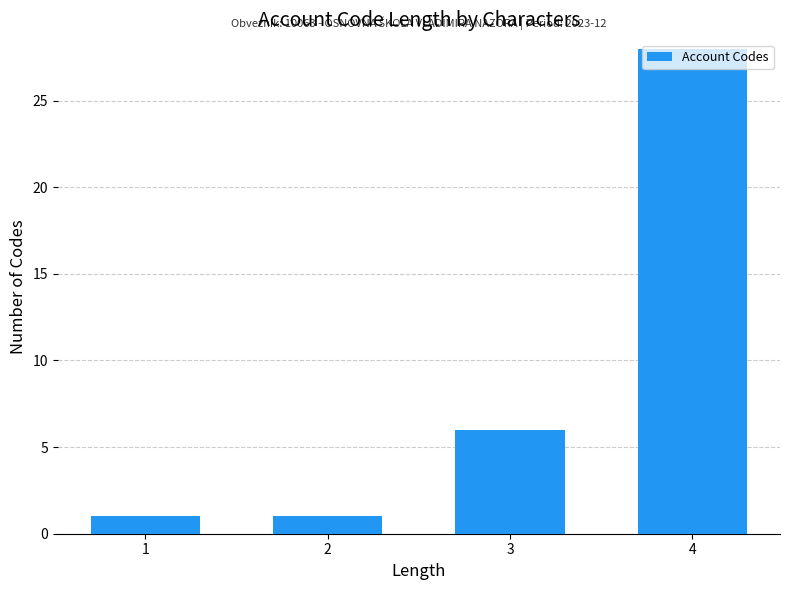

What is the value of the 2nd bar from the left?

1